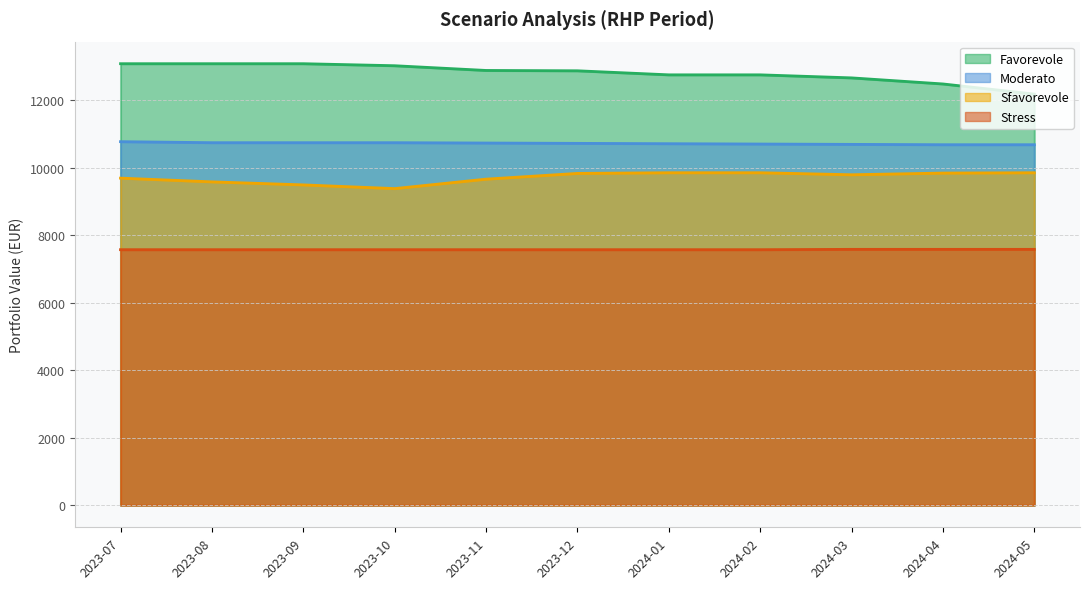

How many data points in Sfavorevole are above 9790?

5